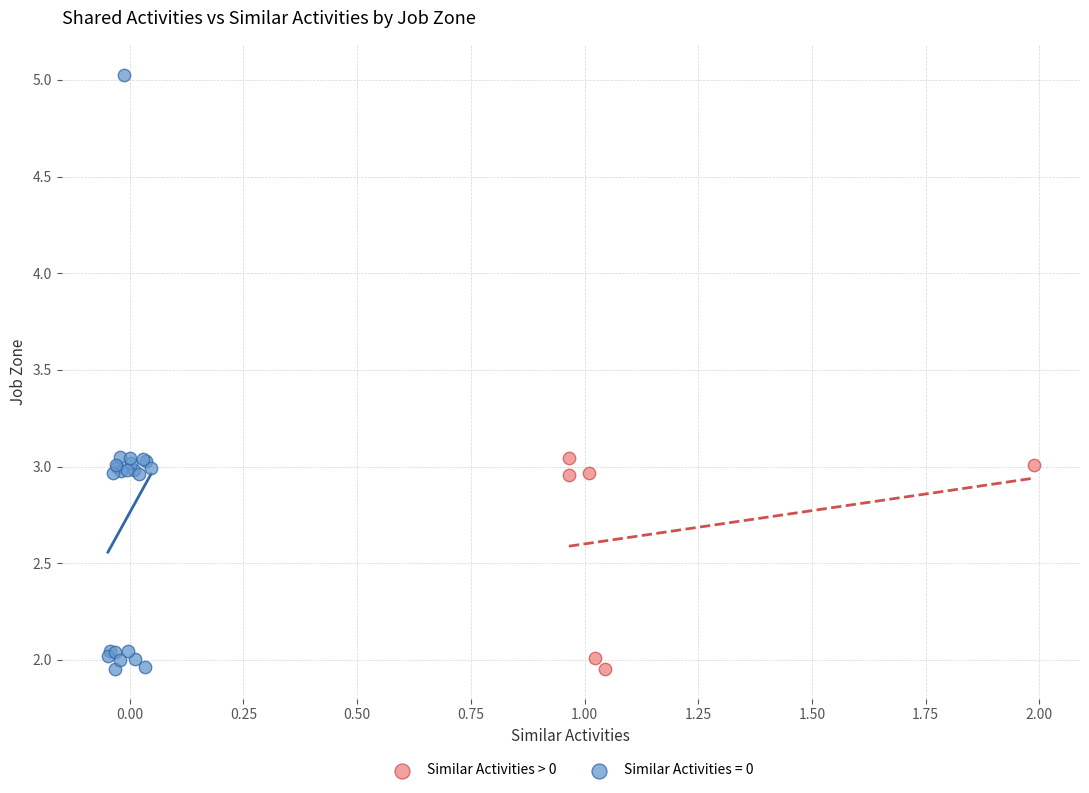

Which series has the widest spread of Y values?

Similar Activities = 0